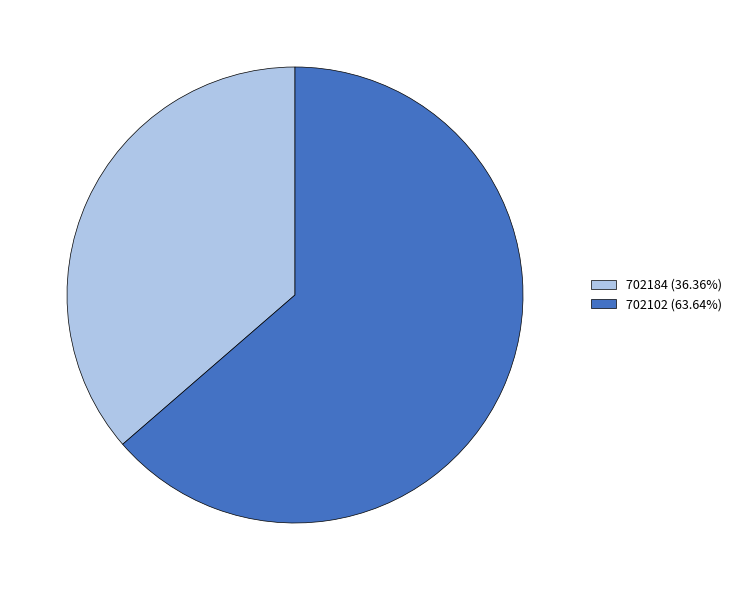

Is it true that 702102 is 71% of the pie?

False